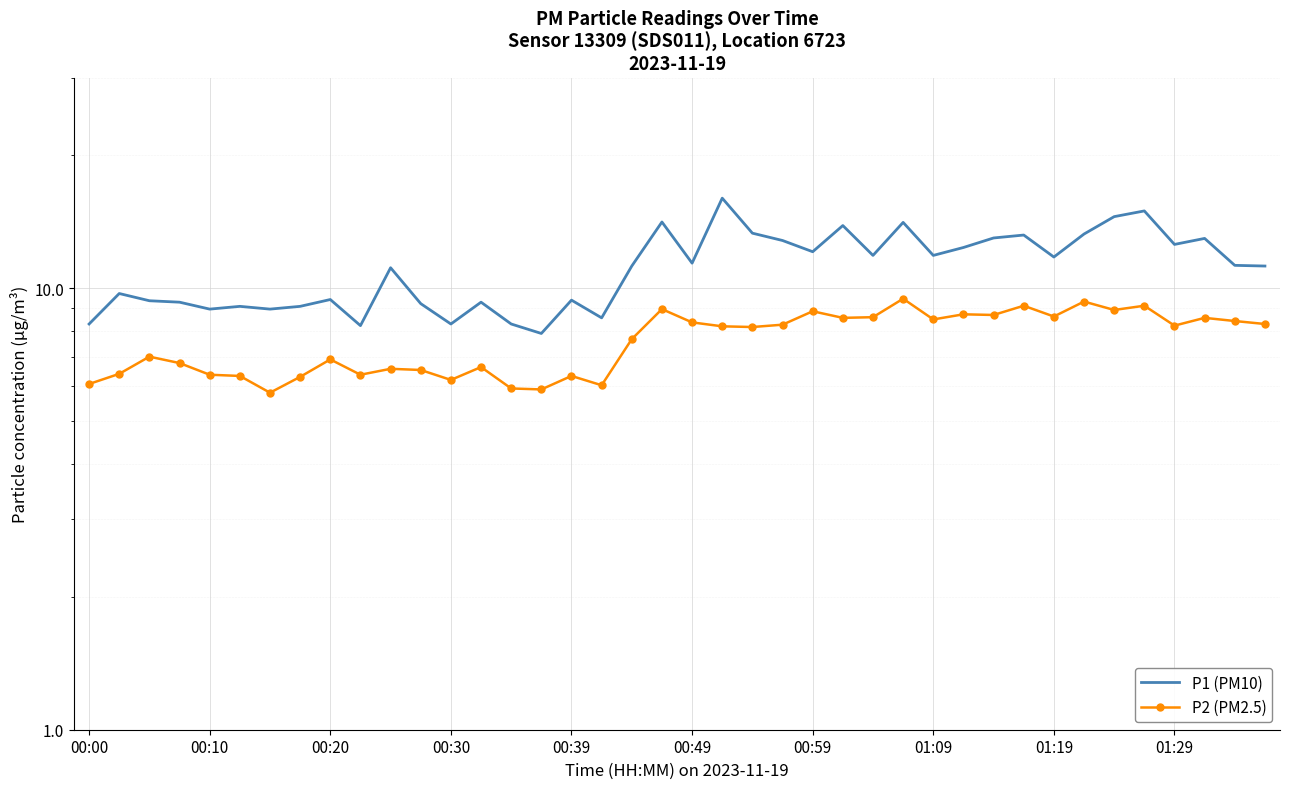

Which series changed the most between 00:30 and 28?

P1 (PM10)